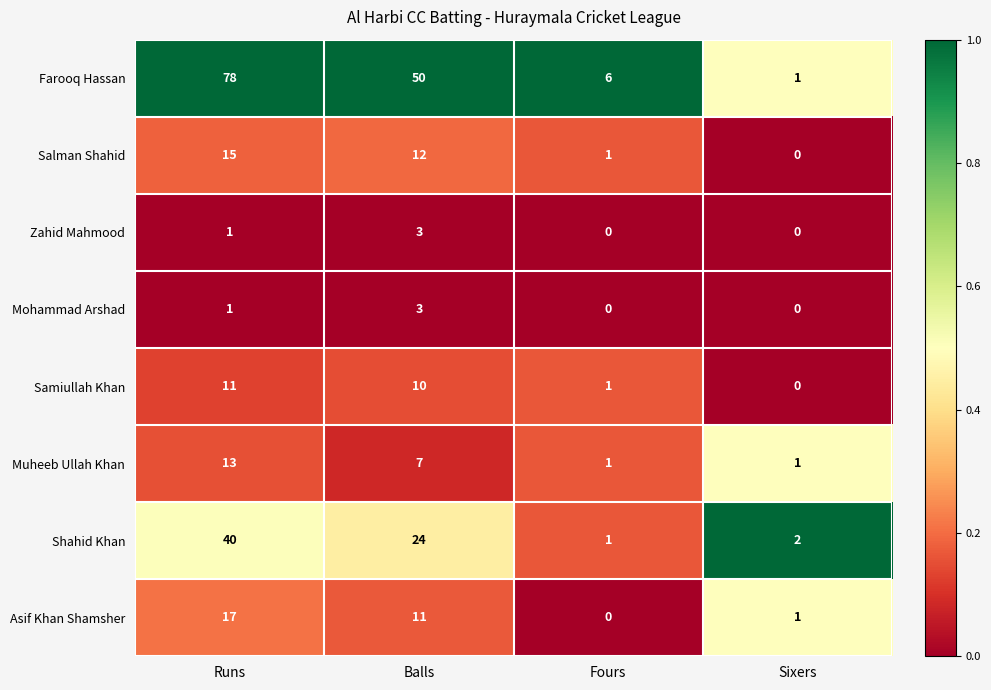

True or false: Shahid Khan has a value of 1 at Fours.

True